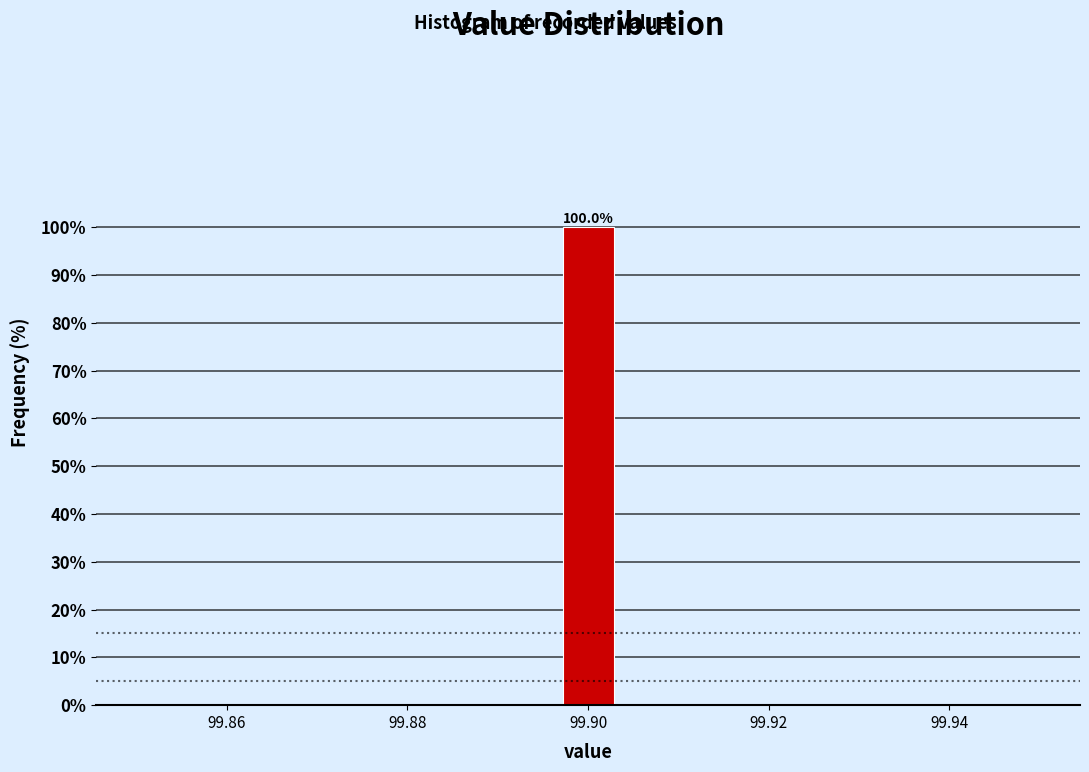

Read against the x-axis, roughly where is the centre of the tallest bar?

99.900